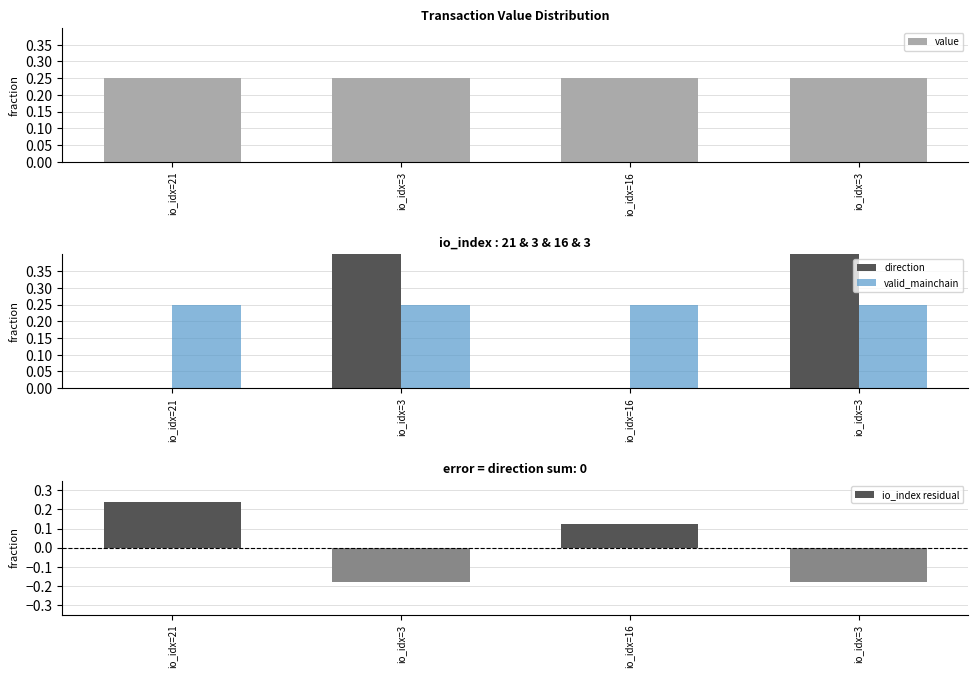

The value of io_index residual at io_idx=3 is -0.2. True or false?

False